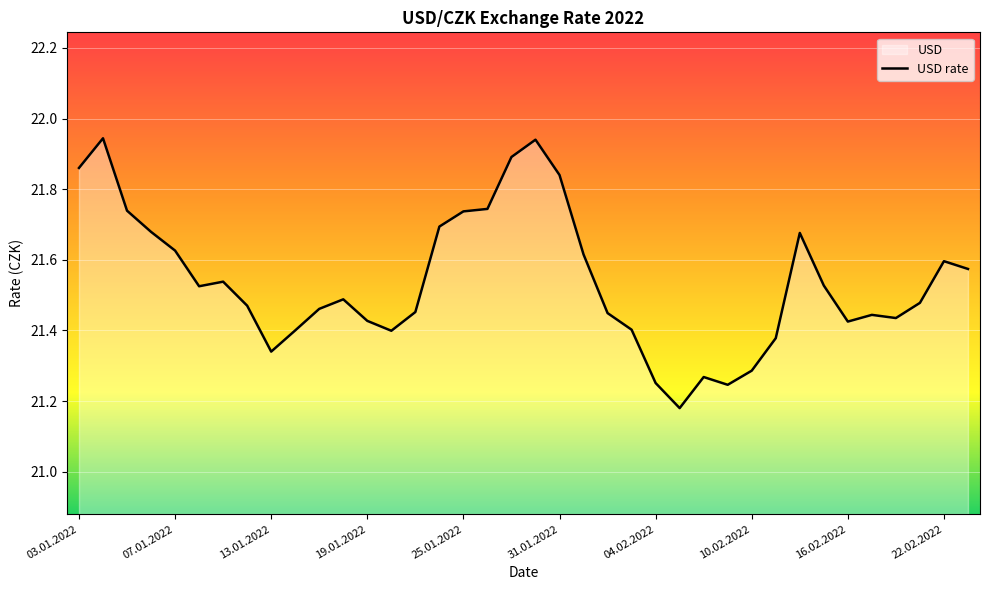

Reading left to right, extract all data points from this chart.

21.9	21.9	21.7	21.7	21.6	21.5	21.5	21.5	21.3	21.4	21.5	21.5	21.4	21.4	21.5	21.7	21.7	21.7	21.9	21.9	21.8	21.6	21.4	21.4	21.3	21.2	21.3	21.2	21.3	21.4	21.7	21.5	21.4	21.4	21.4	21.5	21.6	21.6